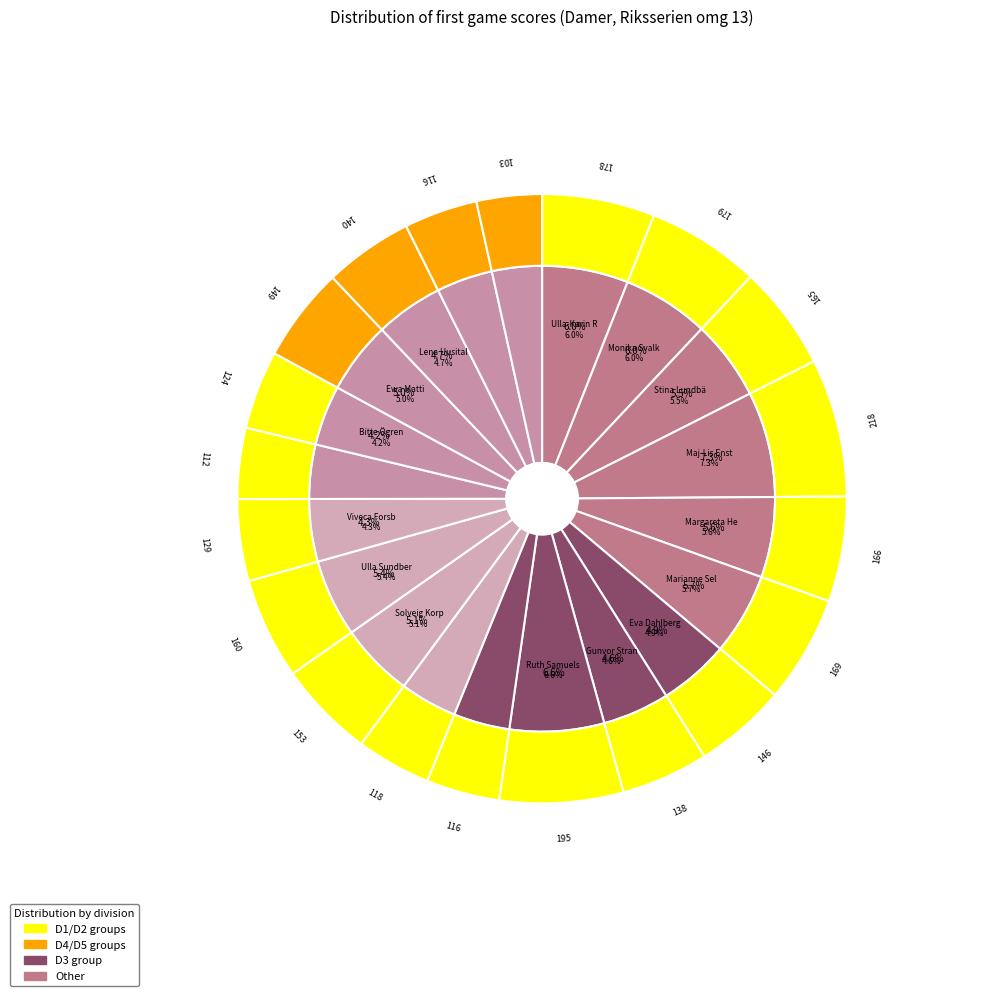

Which category has the smallest portion of the pie?

Yvonne Åhl